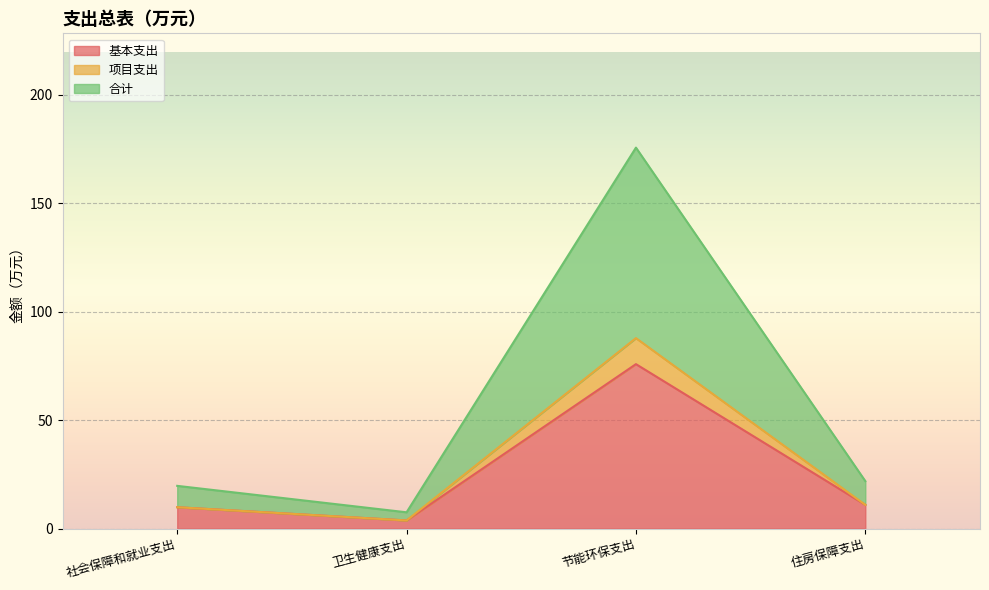

What is the sum of the 基本支出 values at 社会保障和就业支出 and 卫生健康支出?

13.6